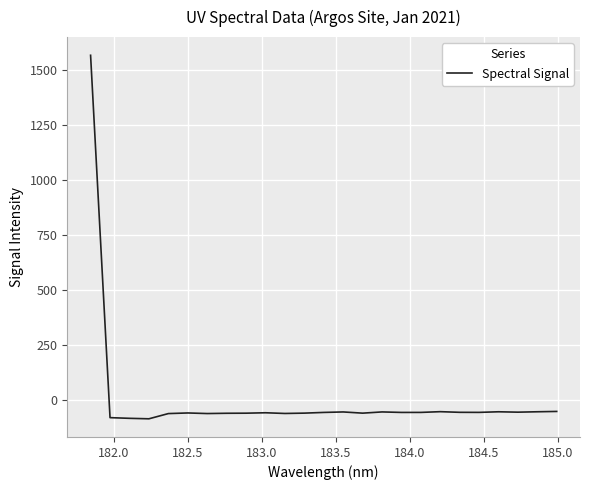

What is the maximum value shown in the chart?

1565.2